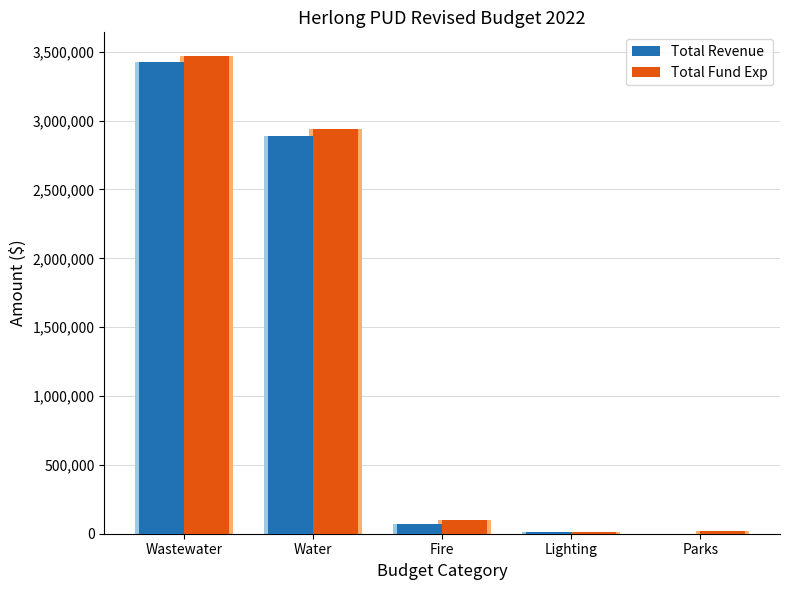

What are all the series names shown in the legend?

Total Revenue, Total Fund Exp